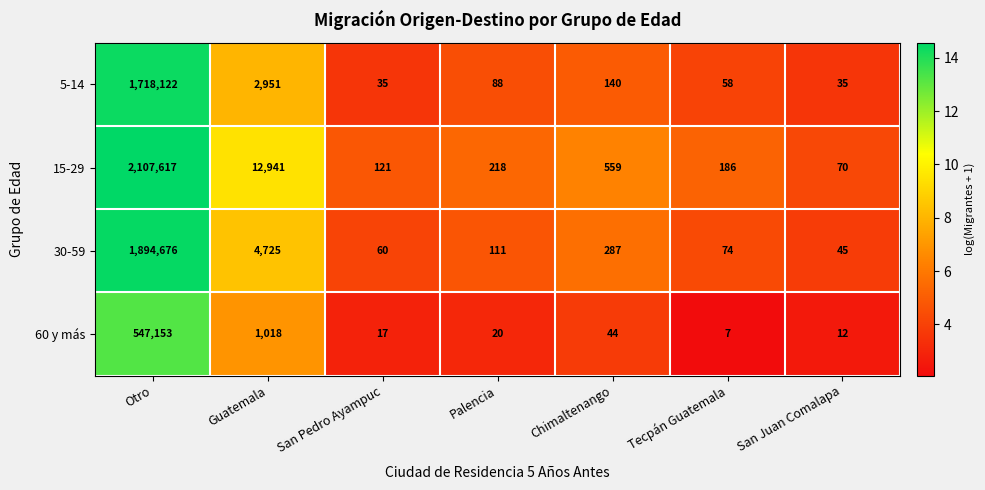

List the series in order of their peak value, lowest first.

60 y más, 5-14, 30-59, 15-29